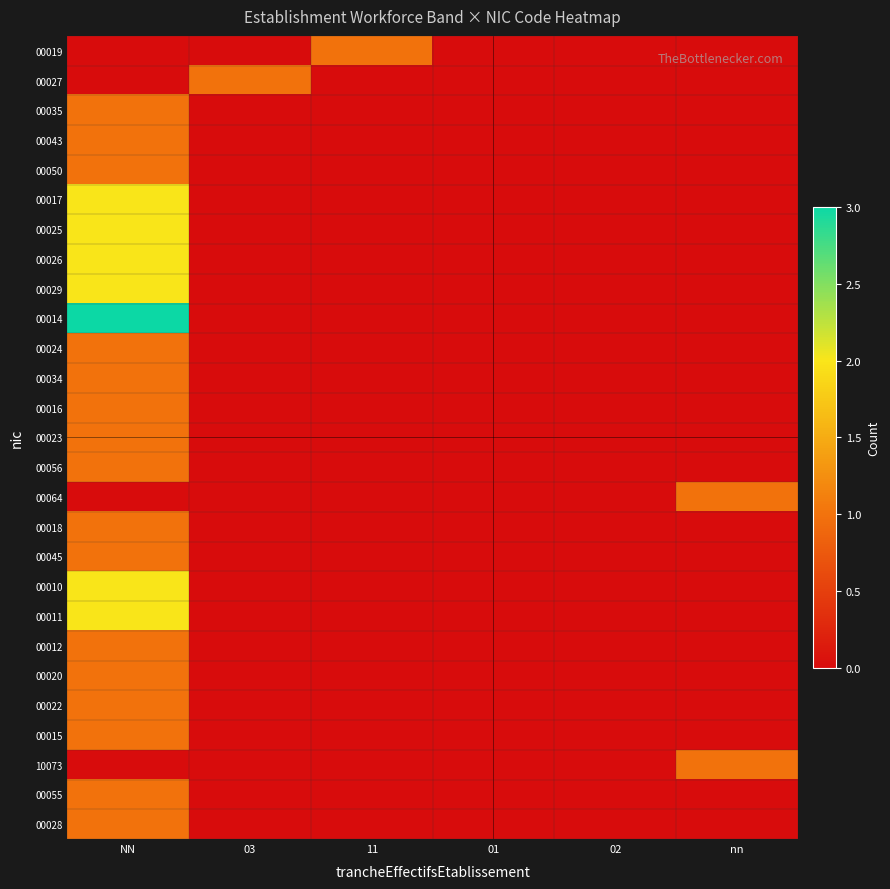

Rank the series by their maximum value, from highest to lowest.

00014, 00017, 00025, 00026, 00029, 00010, 00011, 00019, 00027, 00035, 00043, 00050, 00024, 00034, 00016, 00023, 00056, 00064, 00018, 00045, 00012, 00020, 00022, 00015, 10073, 00055, 00028